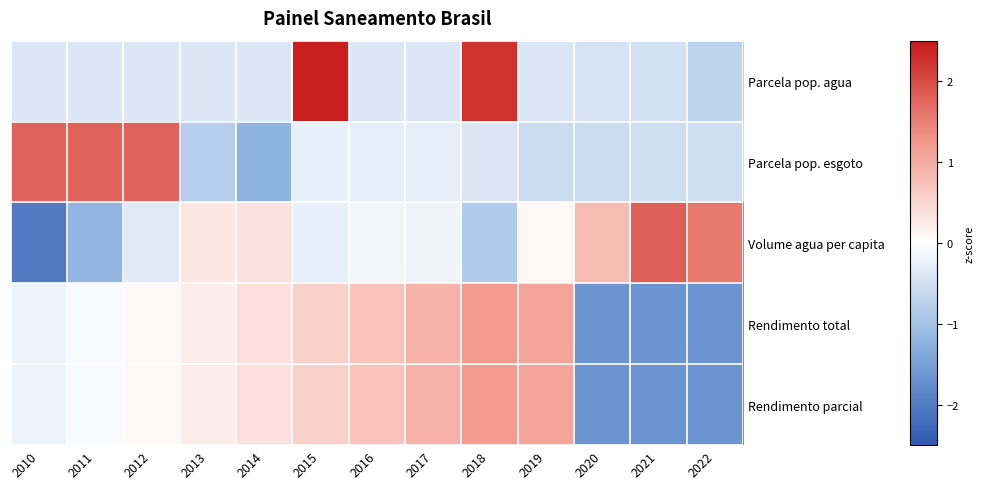

Reading left to right, list all the values displayed in this chart.

Parcela pop. agua: 2010=-0.4	2011=-0.4	2012=-0.4	2013=-0.4	2014=-0.4	2015=2.4	2016=-0.4	2017=-0.4	2018=2.2	2019=-0.4	2020=-0.4	2021=-0.5	2022=-0.7
Parcela pop. esgoto: 2010=1.8	2011=1.8	2012=1.8	2013=-0.8	2014=-1.2	2015=-0.2	2016=-0.3	2017=-0.3	2018=-0.4	2019=-0.5	2020=-0.5	2021=-0.5	2022=-0.5
Volume agua per capita: 2010=-2.0	2011=-1.2	2012=-0.3	2013=0.3	2014=0.4	2015=-0.2	2016=-0.1	2017=-0.2	2018=-0.8	2019=0.1	2020=0.8	2021=1.8	2022=1.6
Rendimento total: 2010=-0.2	2011=-0.1	2012=0.1	2013=0.2	2014=0.4	2015=0.5	2016=0.7	2017=0.9	2018=1.2	2019=1.1	2020=-1.7	2021=-1.7	2022=-1.7
Rendimento parcial: 2010=-0.2	2011=-0.1	2012=0.1	2013=0.2	2014=0.4	2015=0.5	2016=0.7	2017=0.9	2018=1.2	2019=1.1	2020=-1.7	2021=-1.7	2022=-1.7